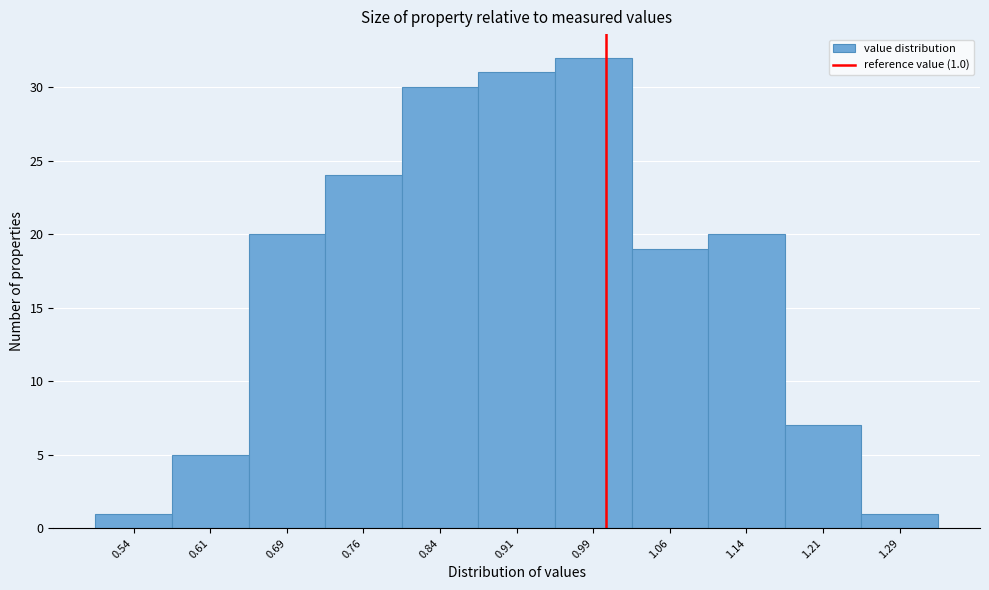

Which range on the x-axis has the tallest bar?

0.950 to 1.025